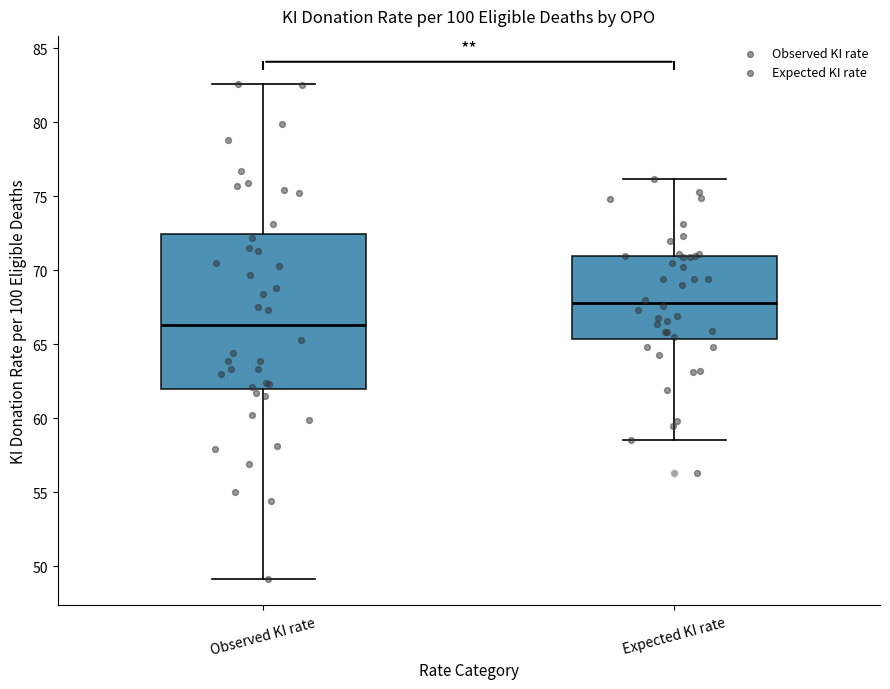

Which box's median line is the highest?

Expected KI rate